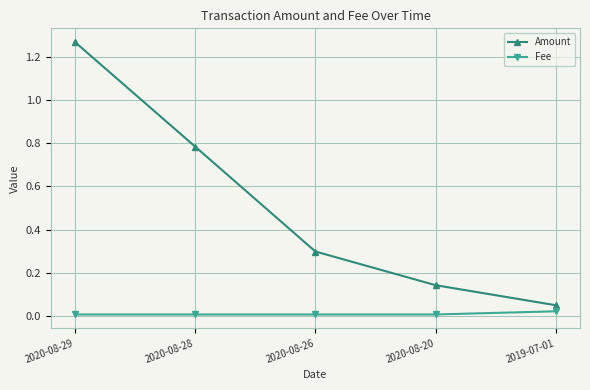

What are all the series names shown in the legend?

Amount, Fee